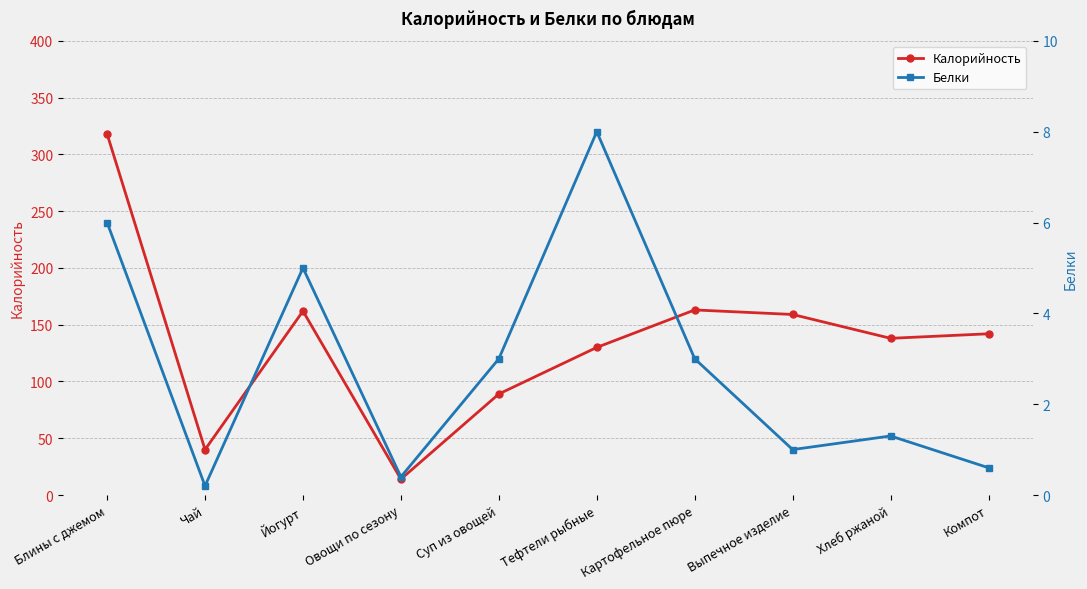

At which label does Белки first exceed 3?

Блины с джемом